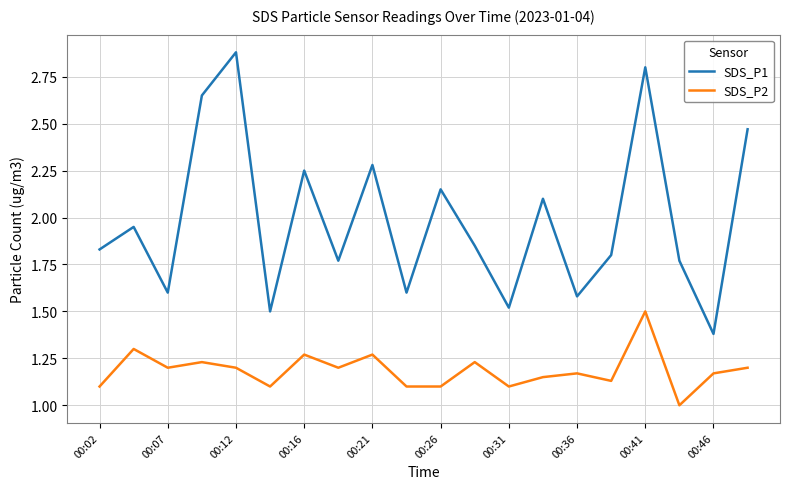

How many interior local peaks does the SDS_P1 series have?

7